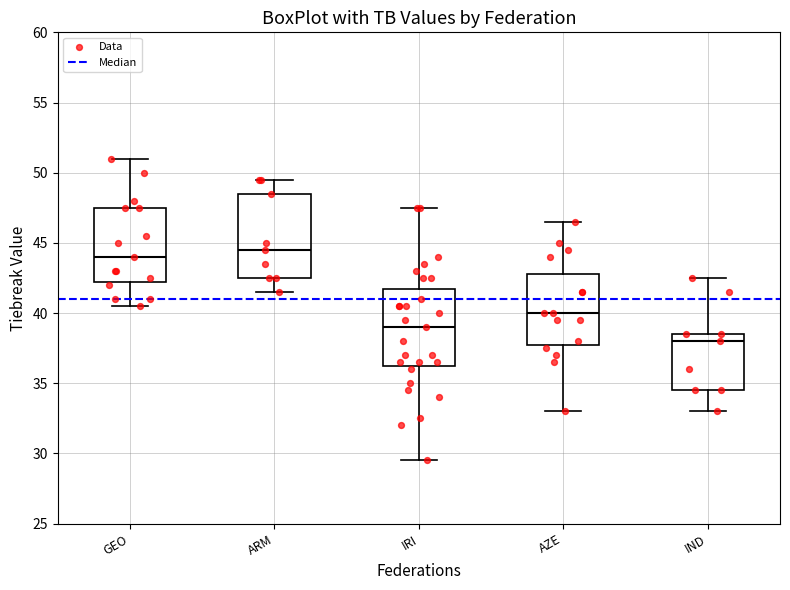

Where is the lower edge of the box for IND on the y-axis? The values are not printed on the chart, so give them approximately, as read against the axis.

34.5